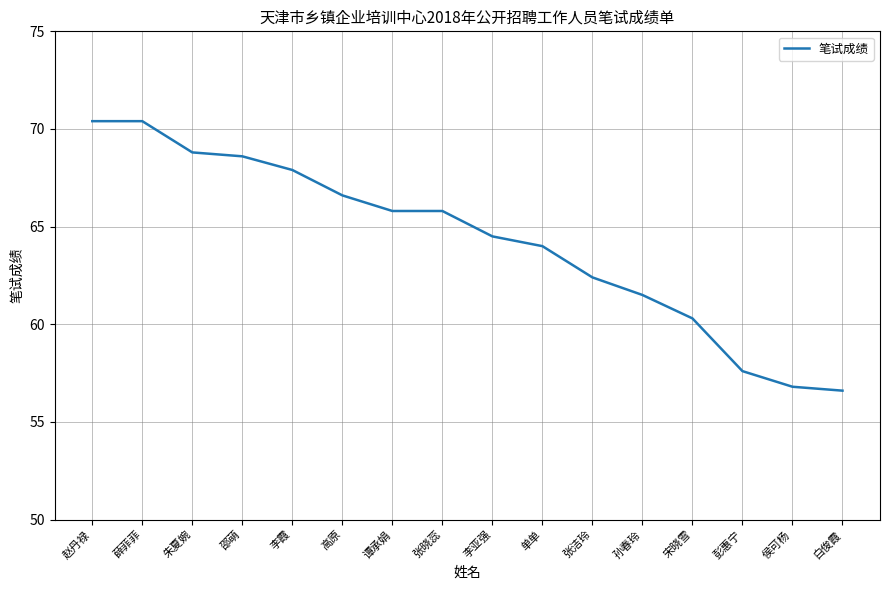

Reading left to right, extract all data points from this chart.

赵丹禄=70.4	薛菲菲=70.4	朱夏婉=68.8	邵萌=68.6	李霞=67.9	高原=66.6	谭承娟=65.8	张晓蕊=65.8	李亚强=64.5	单单=64.0	张洁玲=62.4	孙春玲=61.5	宋晓雪=60.3	彭惠宁=57.6	侯可杨=56.8	白俊霞=56.6